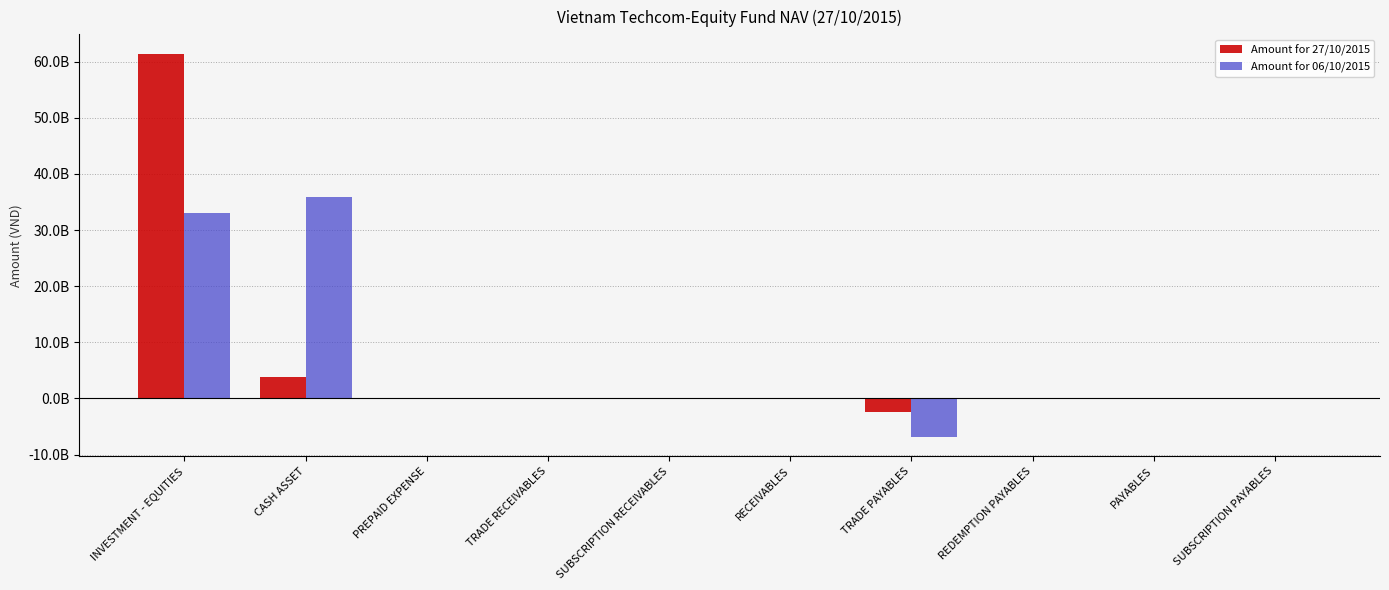

What is the difference between the highest and lowest values at INVESTMENT - EQUITIES?

28427199000